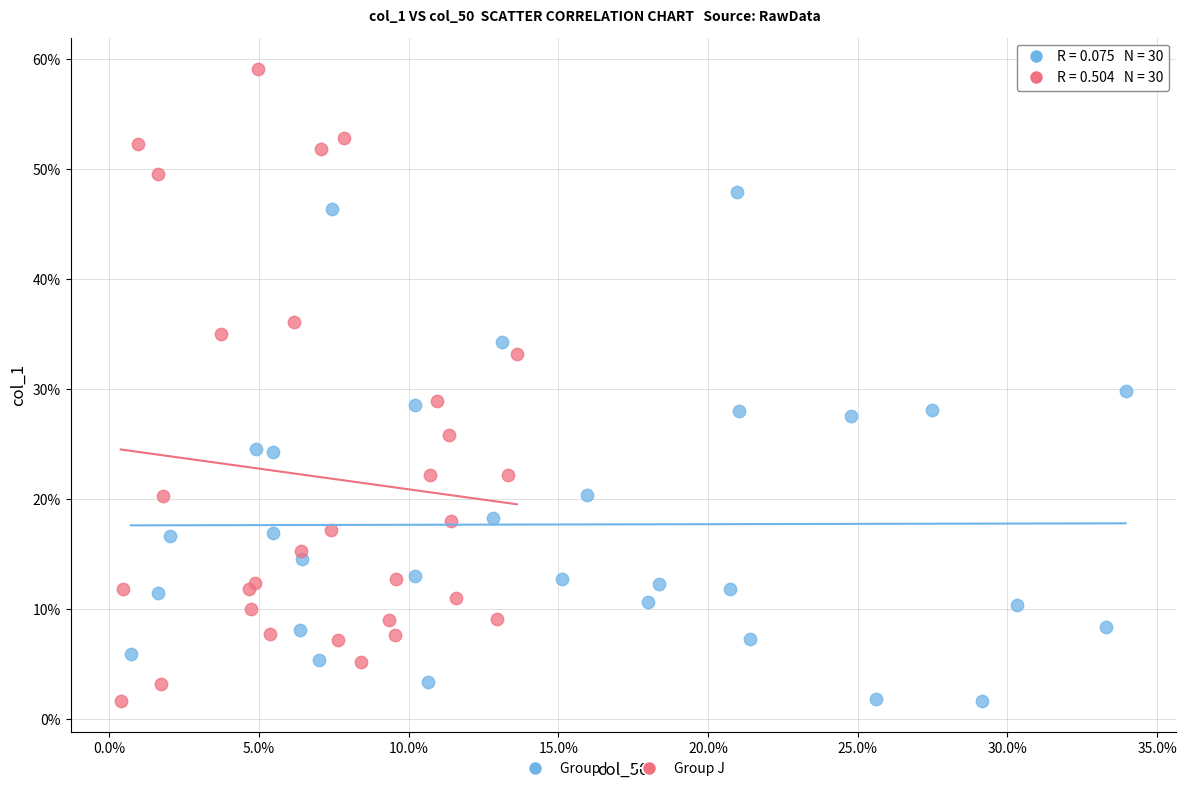

What are all the series names shown in the legend?

Group I, Group J